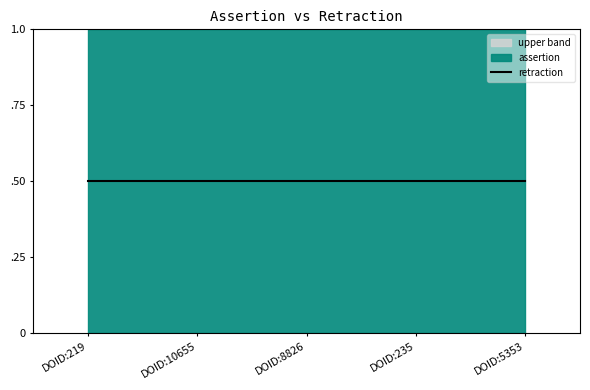

True or false: assertion has a value of 0 at DOID:10655.

False